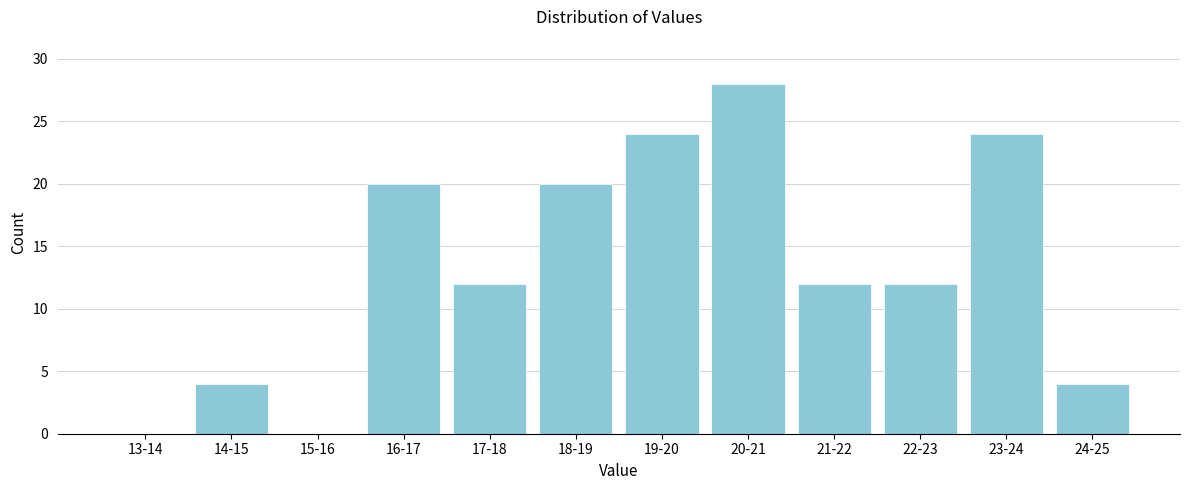

Reading right to left, extract all data points from this chart.

24-25=4	23-24=24	22-23=12	21-22=12	20-21=28	19-20=24	18-19=20	17-18=12	16-17=20	15-16=0	14-15=4	13-14=0